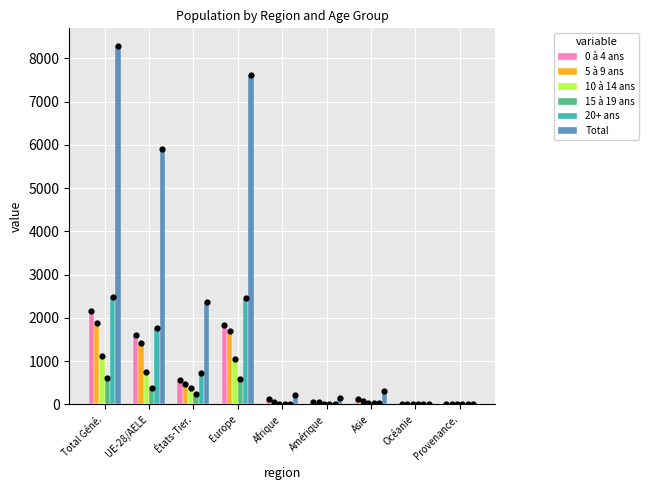

What are all the series names shown in the legend?

0 à 4 ans, 5 à 9 ans, 10 à 14 ans, 15 à 19 ans, 20+ ans, Total